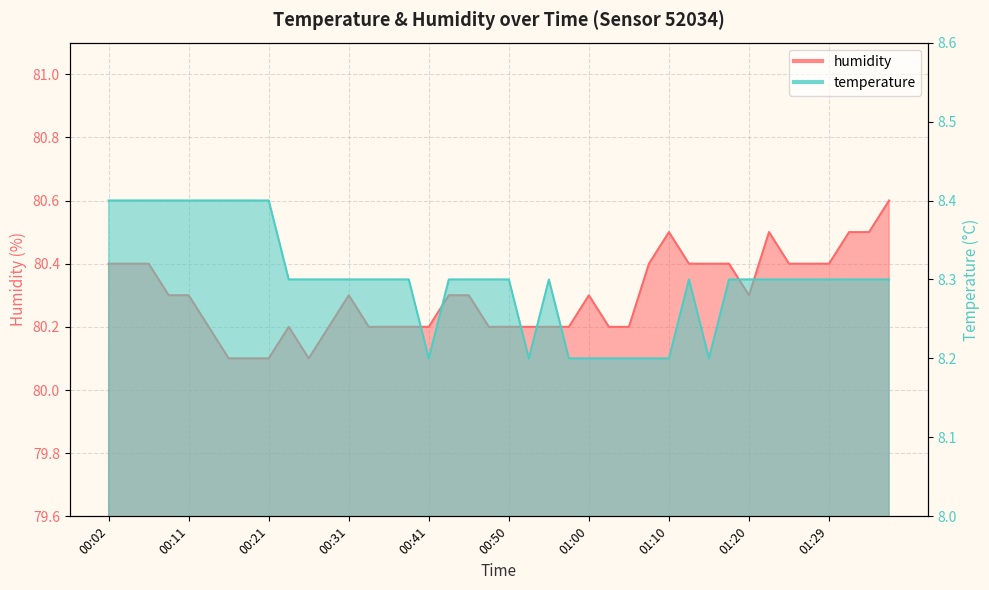

Reading right to left, list all the values displayed in this chart.

temperature: 01:37=8.3	01:34=8.3	01:32=8.3	01:29=8.3	01:27=8.3	01:25=8.3	01:22=8.3	01:20=8.3	01:17=8.3	01:15=8.2	01:12=8.3	01:10=8.2	01:07=8.2	01:05=8.2	01:03=8.2	01:00=8.2	00:58=8.2	00:55=8.3	00:53=8.2	00:50=8.3	00:48=8.3	00:45=8.3	00:43=8.3	00:41=8.2	00:38=8.3	00:36=8.3	00:33=8.3	00:31=8.3	00:28=8.3	00:26=8.3	00:23=8.3	00:21=8.4	00:19=8.4	00:16=8.4	00:14=8.4	00:11=8.4	00:09=8.4	00:06=8.4	00:04=8.4	00:02=8.4
humidity: 01:37=80.6	01:34=80.5	01:32=80.5	01:29=80.4	01:27=80.4	01:25=80.4	01:22=80.5	01:20=80.3	01:17=80.4	01:15=80.4	01:12=80.4	01:10=80.5	01:07=80.4	01:05=80.2	01:03=80.2	01:00=80.3	00:58=80.2	00:55=80.2	00:53=80.2	00:50=80.2	00:48=80.2	00:45=80.3	00:43=80.3	00:41=80.2	00:38=80.2	00:36=80.2	00:33=80.2	00:31=80.3	00:28=80.2	00:26=80.1	00:23=80.2	00:21=80.1	00:19=80.1	00:16=80.1	00:14=80.2	00:11=80.3	00:09=80.3	00:06=80.4	00:04=80.4	00:02=80.4